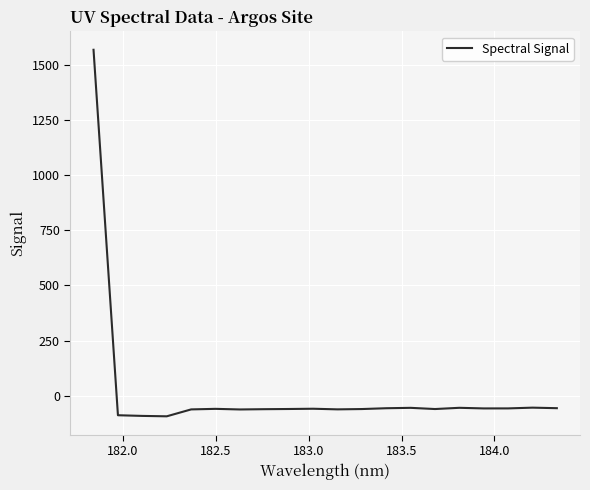

What is the greatest value displayed?

1568.4